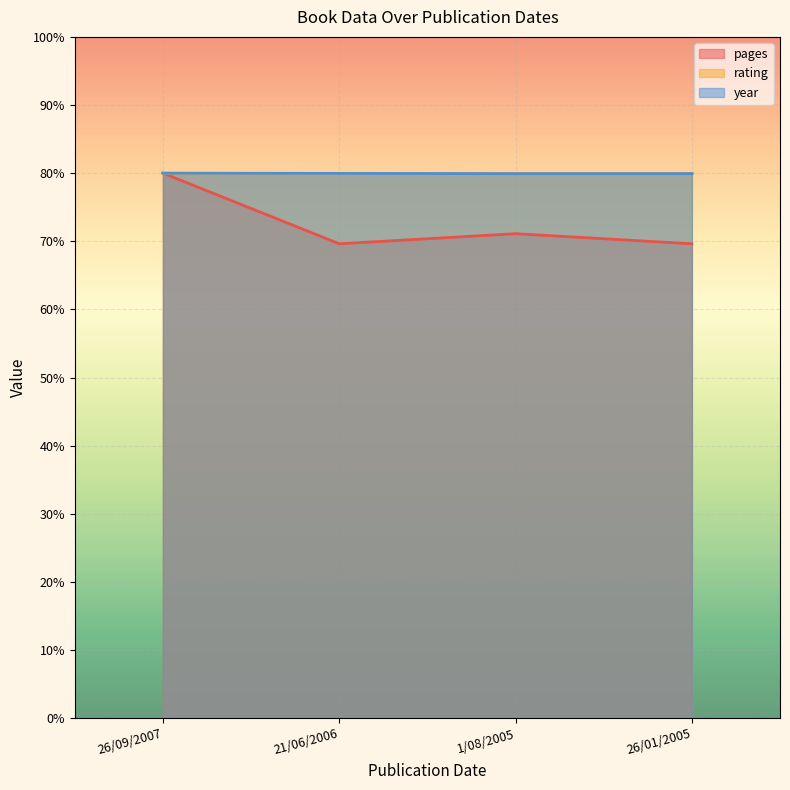

At how many categories does at least one series exceed 77?

4